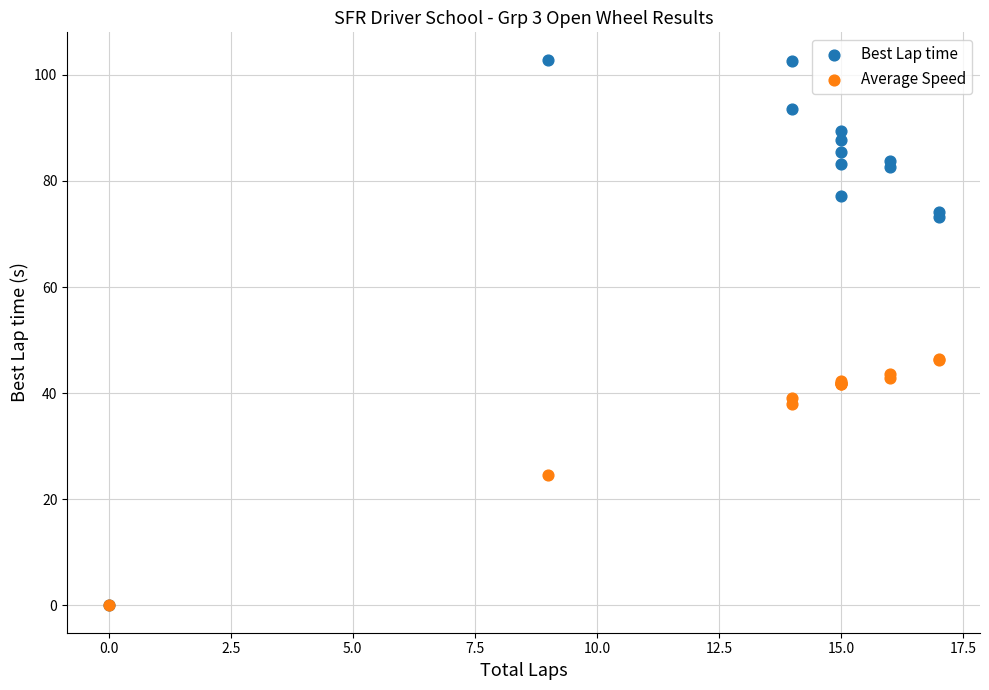

Which series has the largest Y range (max minus min)?

Best Lap time